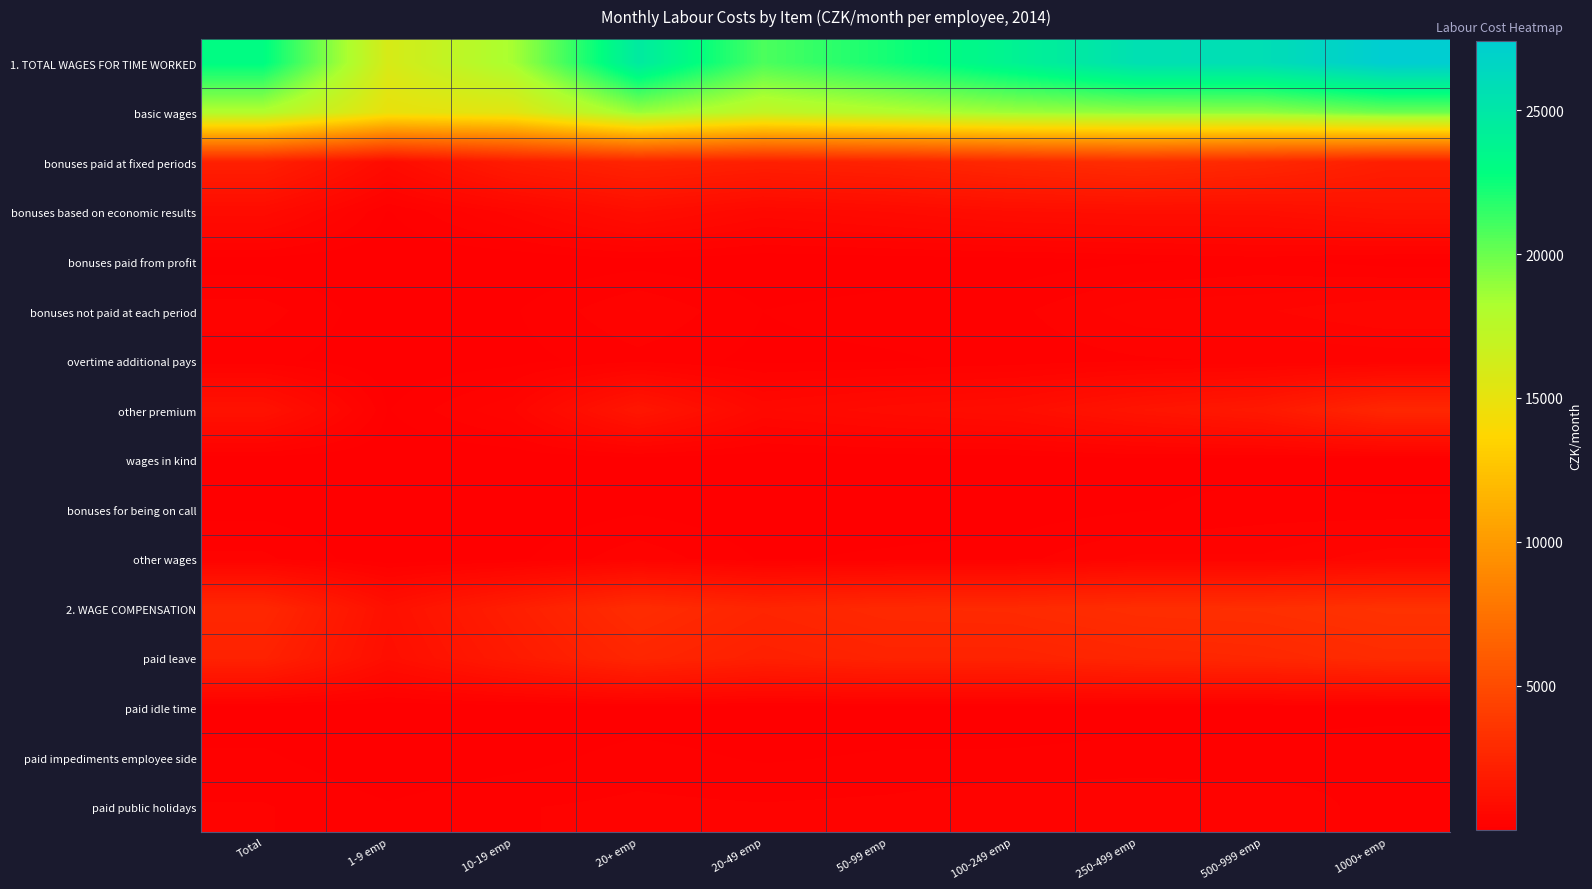

Reading left to right, what are all the values shown in this chart?

1. TOTAL WAGES FOR TIME WORKED: Total=23029.7	1-9 emp=15949.3	10-19 emp=18400.5	20+ emp=24681.2	20-49 emp=20815.1	50-99 emp=22267.7	100-249 emp=23876.3	250-499 emp=25632.6	500-999 emp=25780.3	1000+ emp=27395.8
basic wages: Total=18004.0	1-9 emp=14879.0	10-19 emp=15339.8	20+ emp=18794.7	20-49 emp=17113.0	50-99 emp=17928.6	100-249 emp=18658.5	250-499 emp=19008.6	500-999 emp=19036.9	1000+ emp=19946.3
bonuses paid at fixed periods: Total=2157.6	1-9 emp=820.2	10-19 emp=1899.2	20+ emp=2408.3	20-49 emp=2139.3	50-99 emp=2305.7	100-249 emp=2712.1	250-499 emp=3041.3	500-999 emp=2673.3	1000+ emp=2058.3
bonuses based on economic results: Total=822.9	1-9 emp=98.0	10-19 emp=471.0	20+ emp=979.9	20-49 emp=609.5	50-99 emp=753.7	100-249 emp=946.9	250-499 emp=1011.2	500-999 emp=1025.1	1000+ emp=1261.1
bonuses paid from profit: Total=45.8	1-9 emp=1.3	10-19 emp=9.6	20+ emp=56.9	20-49 emp=13.6	50-99 emp=29.5	100-249 emp=41.5	250-499 emp=92.3	500-999 emp=138.2	1000+ emp=53.6
bonuses not paid at each period: Total=267.1	1-9 emp=16.3	10-19 emp=95.9	20+ emp=326.3	20-49 emp=108.8	50-99 emp=161.4	100-249 emp=182.4	250-499 emp=382.2	500-999 emp=415.7	1000+ emp=535.8
overtime additional pays: Total=144.6	1-9 emp=15.8	10-19 emp=64.9	20+ emp=174.2	20-49 emp=76.7	50-99 emp=92.0	100-249 emp=138.7	250-499 emp=198.9	500-999 emp=230.2	1000+ emp=249.6
other premium: Total=1248.9	1-9 emp=102.5	10-19 emp=418.3	20+ emp=1524.4	20-49 emp=631.4	50-99 emp=816.2	100-249 emp=955.1	250-499 emp=1389.0	500-999 emp=1701.0	1000+ emp=2611.8
wages in kind: Total=28.5	1-9 emp=1.6	10-19 emp=9.4	20+ emp=35.0	20-49 emp=9.8	50-99 emp=23.7	100-249 emp=27.6	250-499 emp=65.4	500-999 emp=62.3	1000+ emp=33.9
bonuses for being on call: Total=68.6	1-9 emp=2.7	10-19 emp=14.3	20+ emp=85.1	20-49 emp=18.8	50-99 emp=24.8	100-249 emp=38.5	250-499 emp=95.6	500-999 emp=159.3	1000+ emp=139.5
other wages: Total=241.6	1-9 emp=11.9	10-19 emp=78.3	20+ emp=296.5	20-49 emp=94.1	50-99 emp=132.2	100-249 emp=175.0	250-499 emp=348.2	500-999 emp=338.3	1000+ emp=505.8
2. WAGE COMPENSATION: Total=2672.6	1-9 emp=1121.8	10-19 emp=2057.0	20+ emp=2994.7	20-49 emp=2491.6	50-99 emp=2768.1	100-249 emp=2821.9	250-499 emp=3072.1	500-999 emp=3135.0	1000+ emp=3366.5
paid leave: Total=2291.7	1-9 emp=990.1	10-19 emp=1783.6	20+ emp=2561.2	20-49 emp=2156.2	50-99 emp=2374.0	100-249 emp=2364.1	250-499 emp=2570.7	500-999 emp=2665.7	1000+ emp=2920.1
paid idle time: Total=28.4	1-9 emp=1.1	10-19 emp=7.6	20+ emp=35.0	20-49 emp=16.2	50-99 emp=25.1	100-249 emp=22.7	250-499 emp=45.6	500-999 emp=38.1	1000+ emp=50.6
paid impediments employee side: Total=127.5	1-9 emp=10.1	10-19 emp=58.9	20+ emp=154.1	20-49 emp=91.7	50-99 emp=123.6	100-249 emp=127.1	250-499 emp=155.1	500-999 emp=169.7	1000+ emp=208.7
paid public holidays: Total=225.0	1-9 emp=120.4	10-19 emp=206.8	20+ emp=244.4	20-49 emp=227.5	50-99 emp=245.3	100-249 emp=308.0	250-499 emp=300.7	500-999 emp=261.6	1000+ emp=187.2